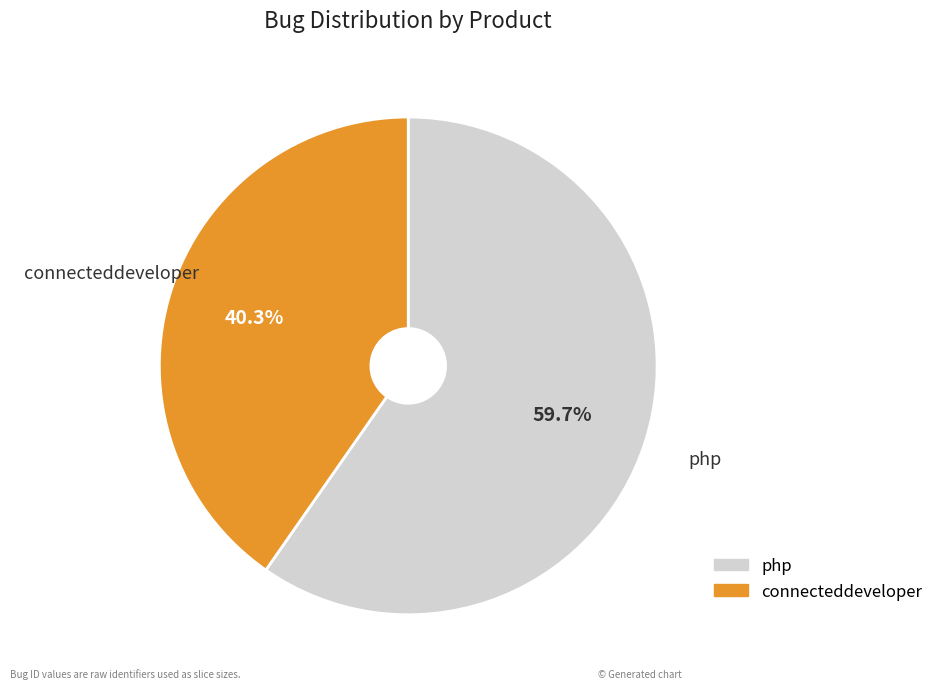

The php slice represents 60% of the pie. True or false?

True